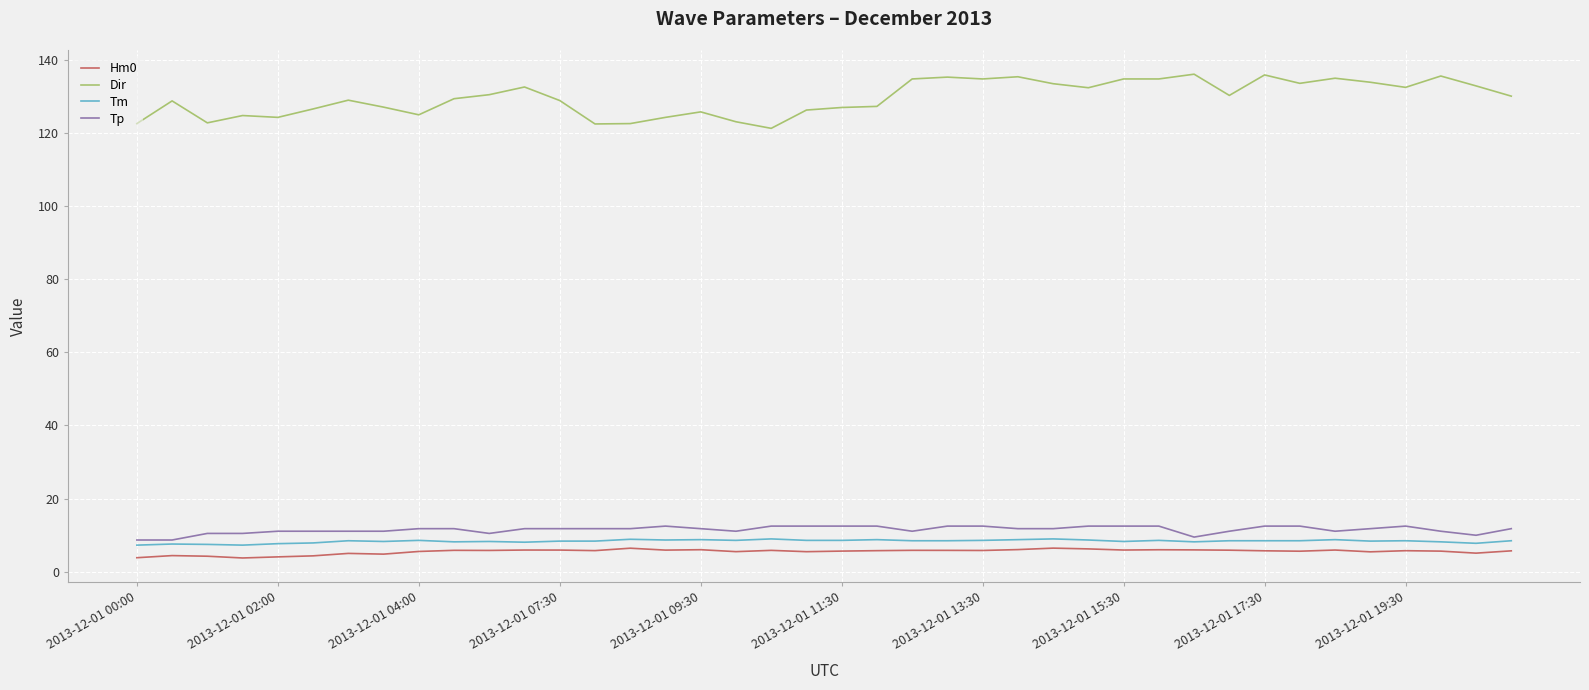

Which series has the largest total across all categories?

Dir